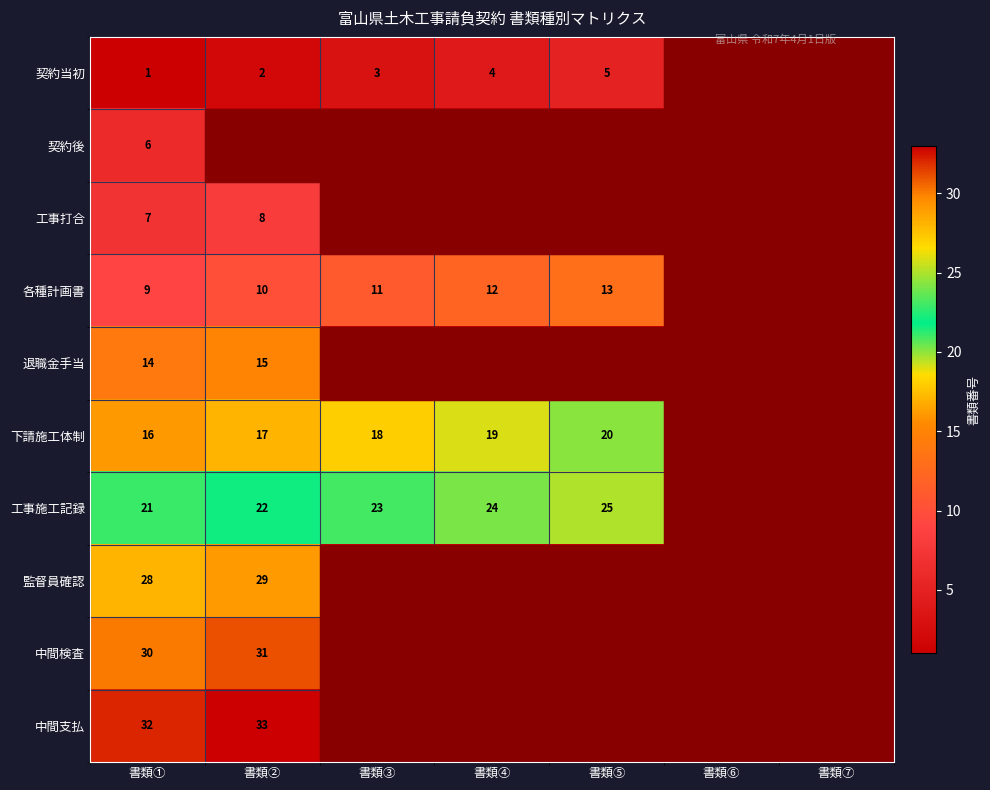

True or false: 工事施工記録 has a value of 10 at 書類①.

False